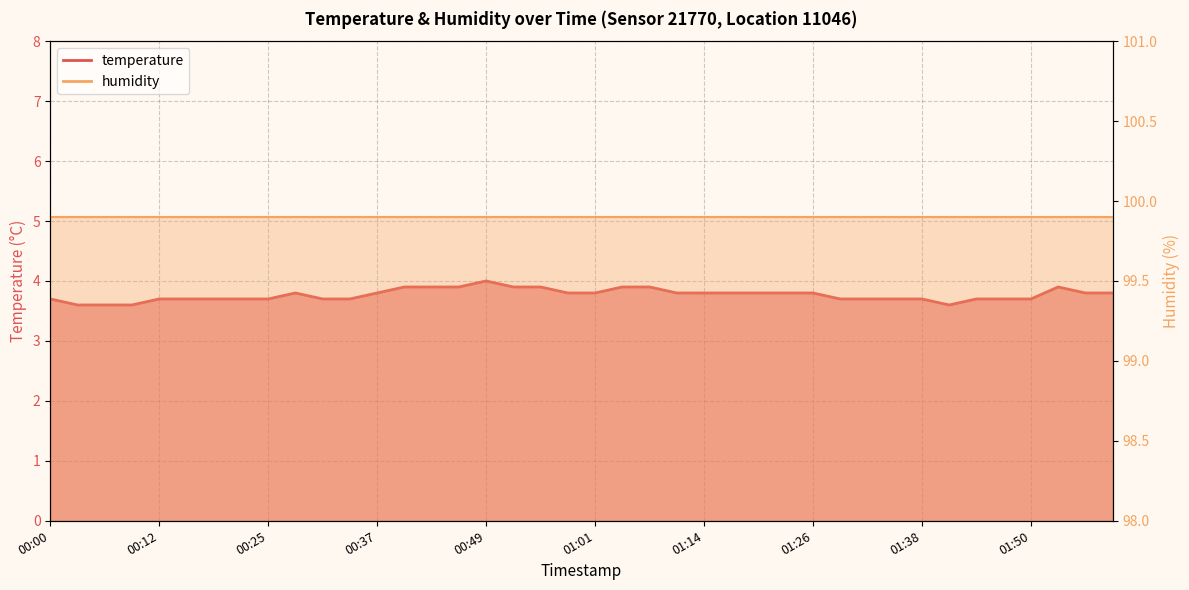

What is the average value?

3.8